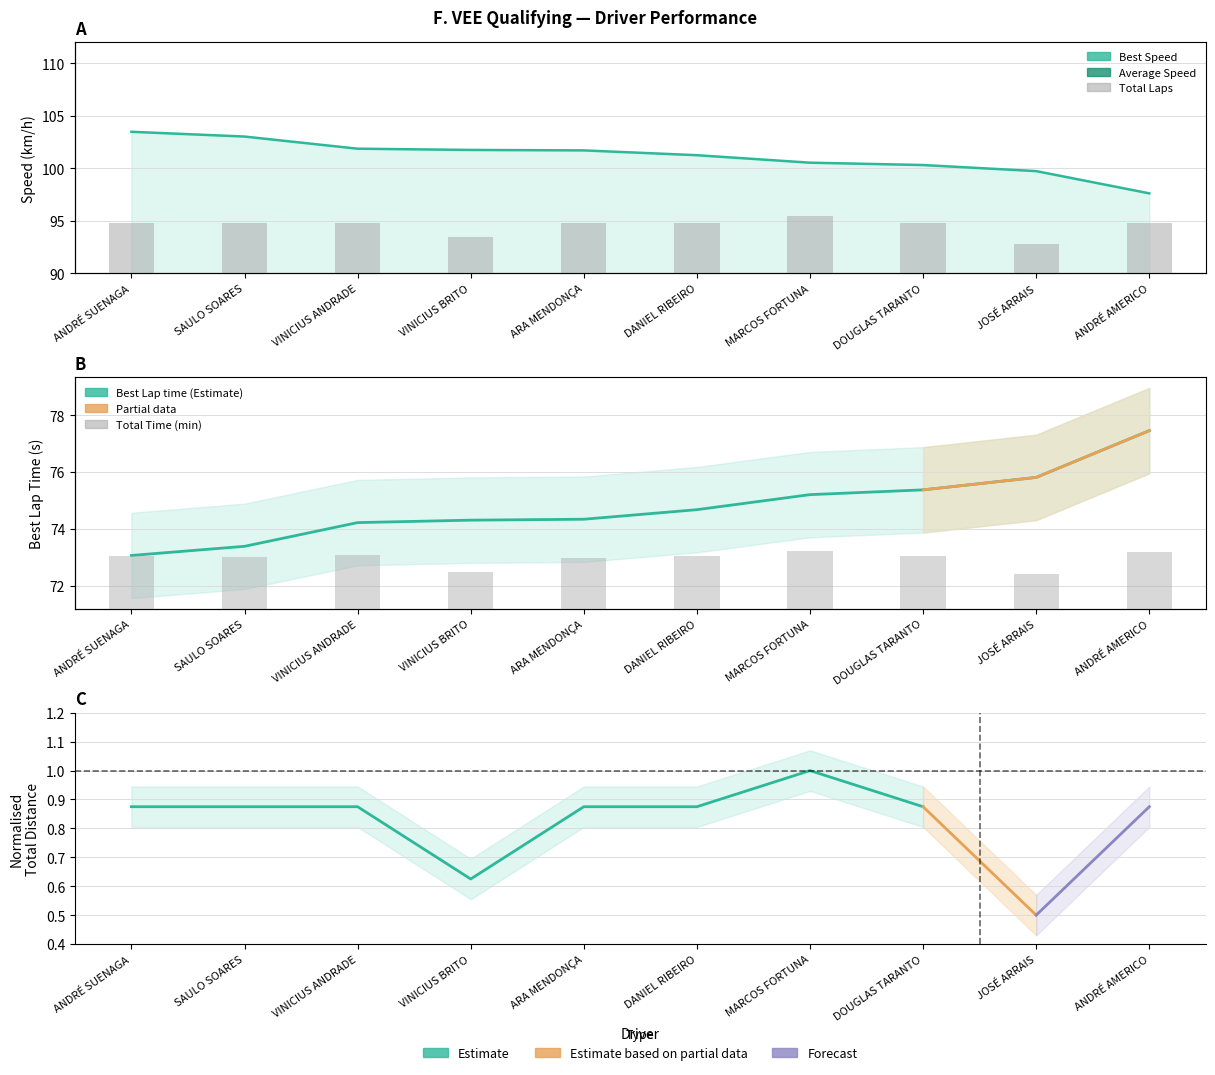

Rank the categories by Average Speed value from lowest to highest.

JOSÉ ARRAIS, ANDRÉ AMERICO, VINICIUS ANDRADE, DOUGLAS TARANTO, DANIEL RIBEIRO, ANDRÉ SUENAGA, SAULO SOARES, ARA MENDONÇA, VINICIUS BRITO, MARCOS FORTUNA